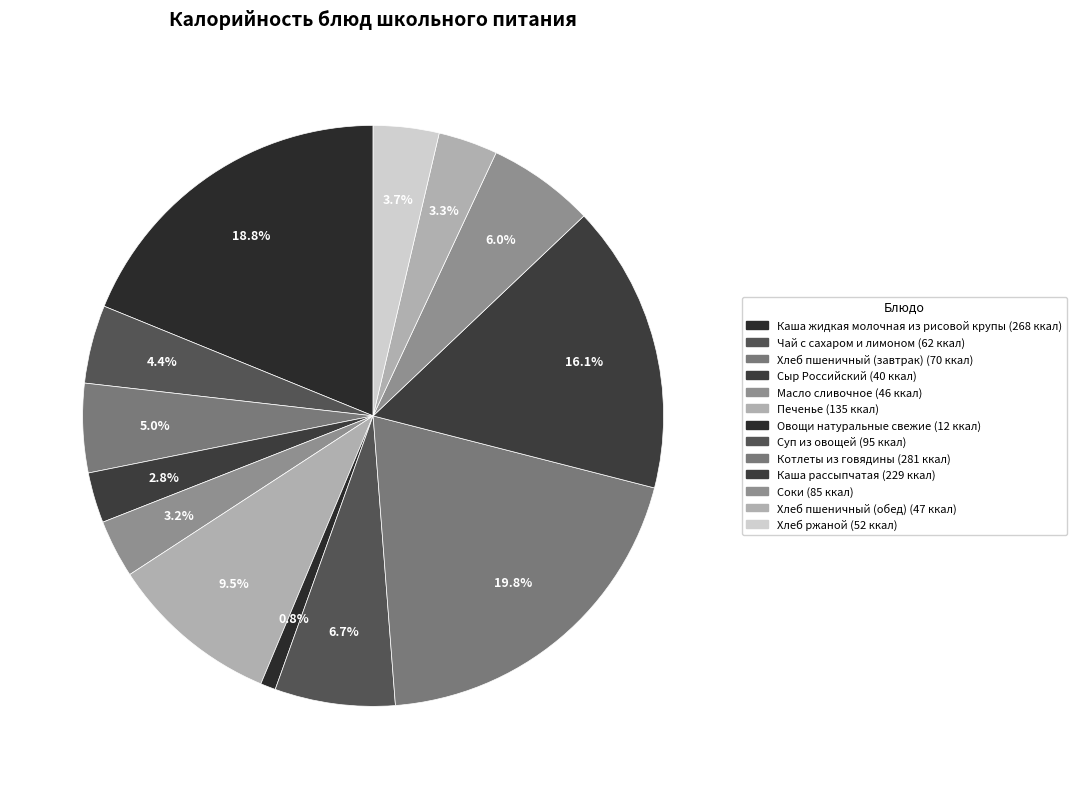

Is there a majority slice in this chart?

No